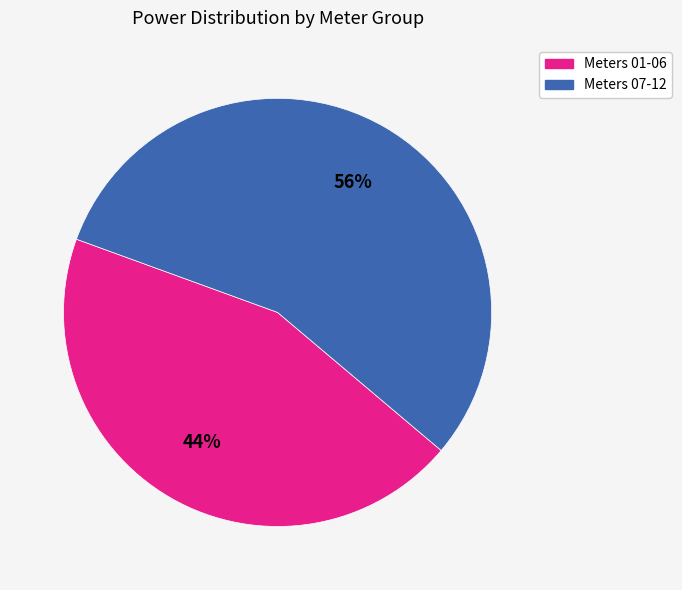

To the nearest percent, what is the average slice percentage?

50%